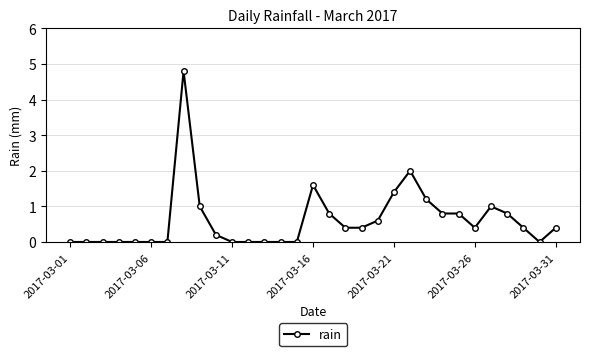

What is the sum of all values?

19.0